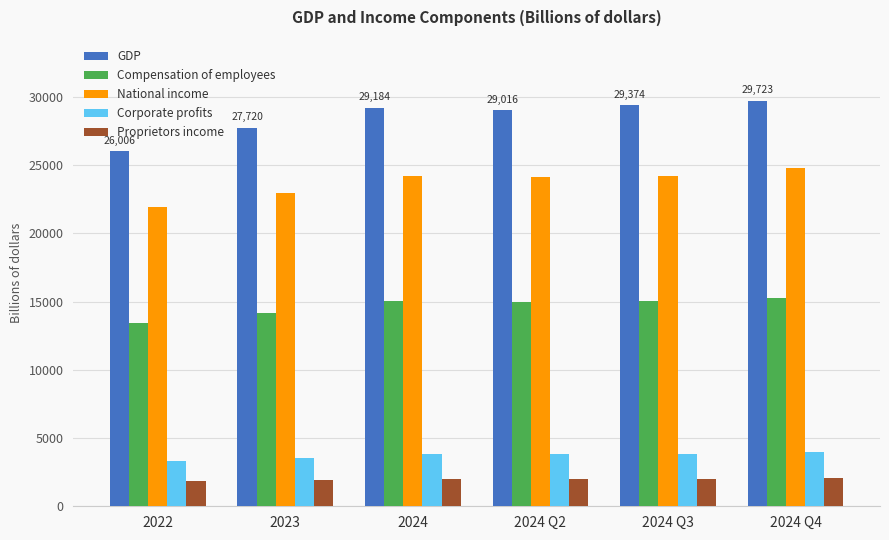

The National income series shows 24756.1 at 2024 Q4. True or false?

True